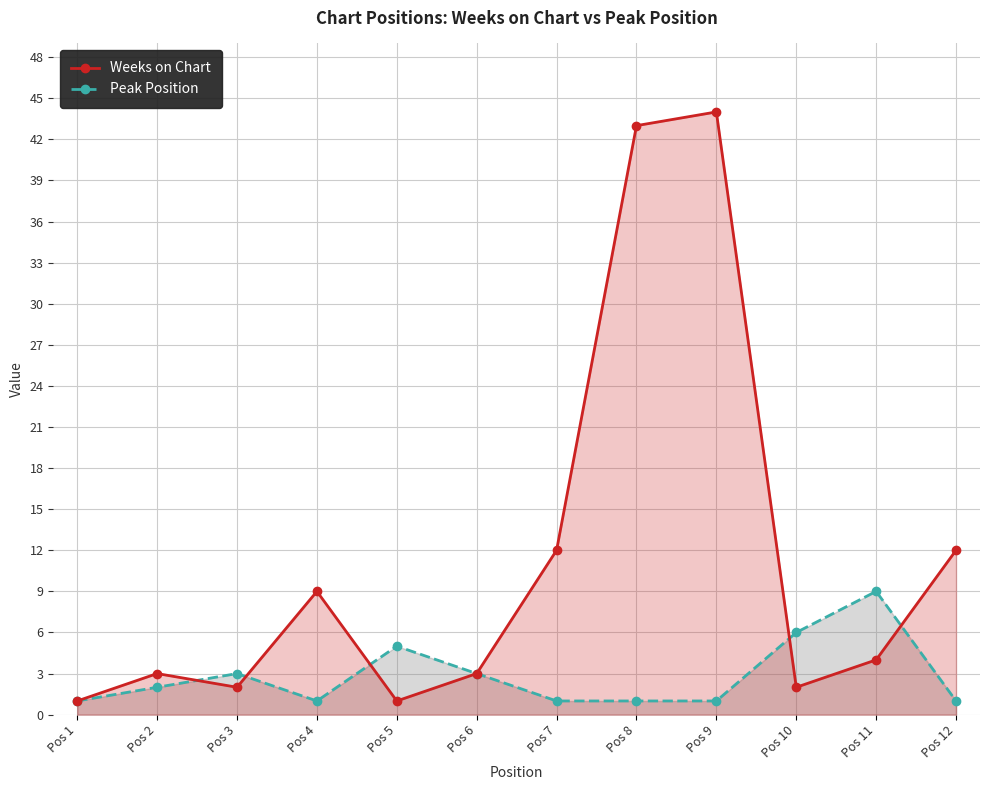

Rank the categories by Peak Position value from lowest to highest.

Pos 1, Pos 4, Pos 7, Pos 8, Pos 9, Pos 12, Pos 2, Pos 3, Pos 6, Pos 5, Pos 10, Pos 11